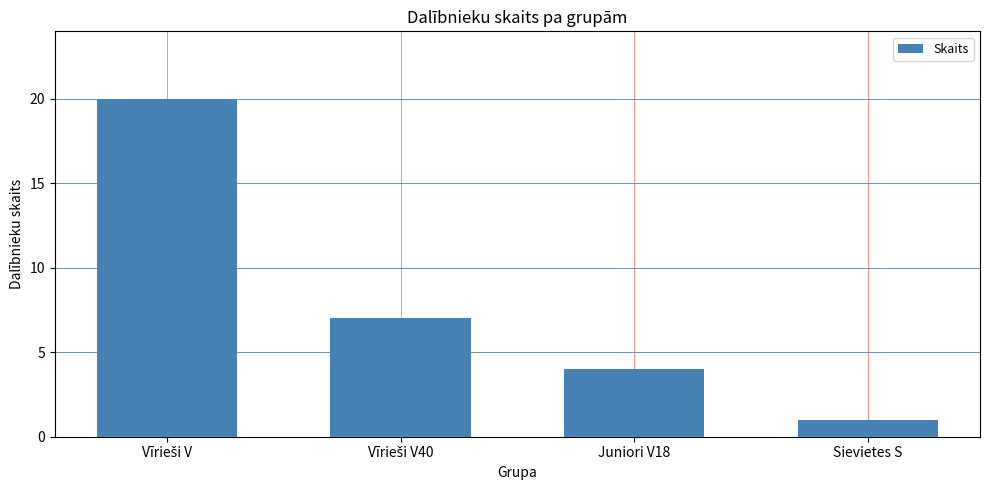

Count the number of categories in the chart.

4